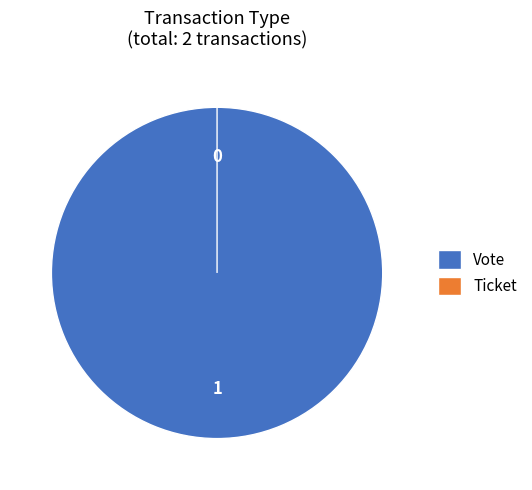

What is the smallest slice in the pie chart?

Ticket